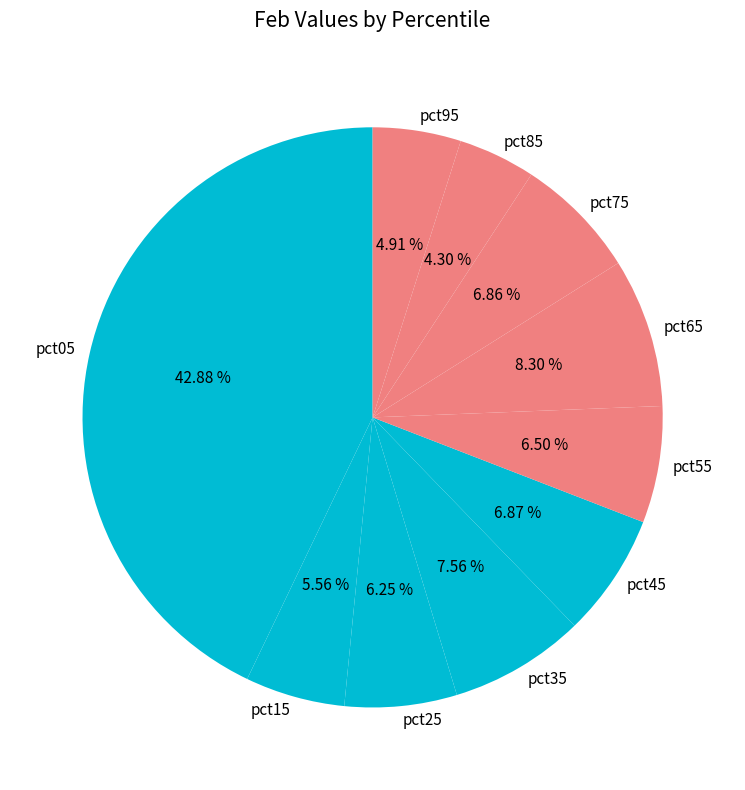

Does pct45 represent more than half of the total?

No